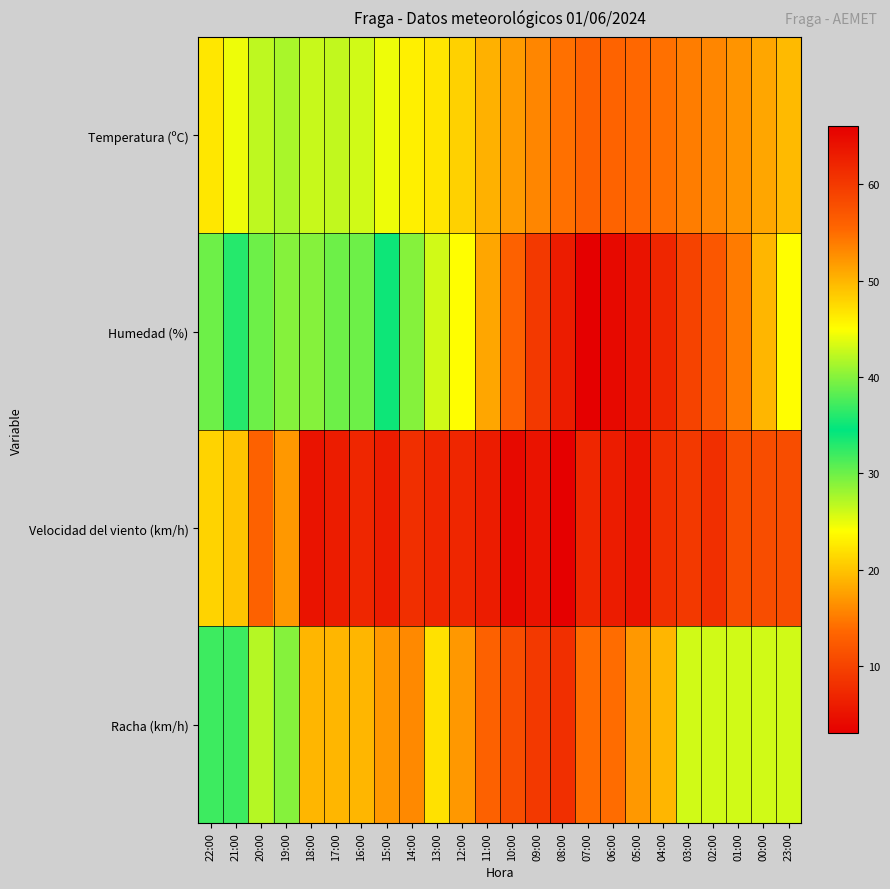

What is the total value across all series at 13:00?

94.2